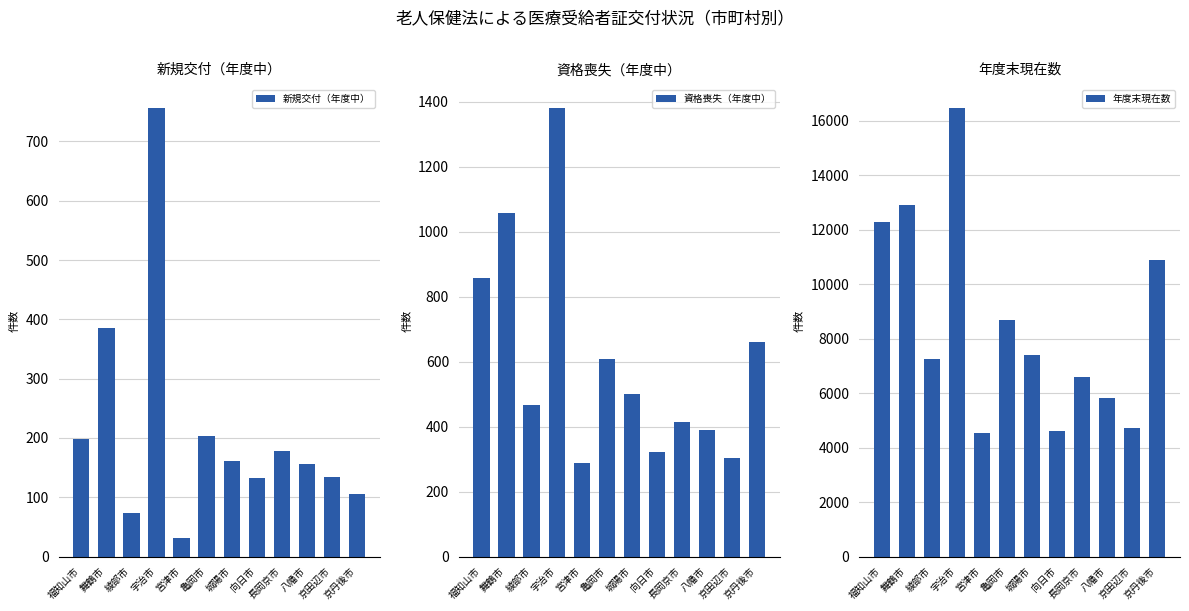

Reading right to left, list all the values displayed in this chart.

新規交付（年度中）: 京丹後市=105	京田辺市=135	八幡市=156	長岡京市=178	向日市=132	城陽市=161	亀岡市=204	宮津市=31	宇治市=757	綾部市=74	舞鶴市=386	福知山市=199
資格喪失（年度中）: 京丹後市=660	京田辺市=304	八幡市=389	長岡京市=414	向日市=323	城陽市=499	亀岡市=609	宮津市=287	宇治市=1382	綾部市=468	舞鶴市=1057	福知山市=857
年度末現在数: 京丹後市=10893	京田辺市=4723	八幡市=5821	長岡京市=6597	向日市=4603	城陽市=7417	亀岡市=8681	宮津市=4544	宇治市=16479	綾部市=7242	舞鶴市=12901	福知山市=12266